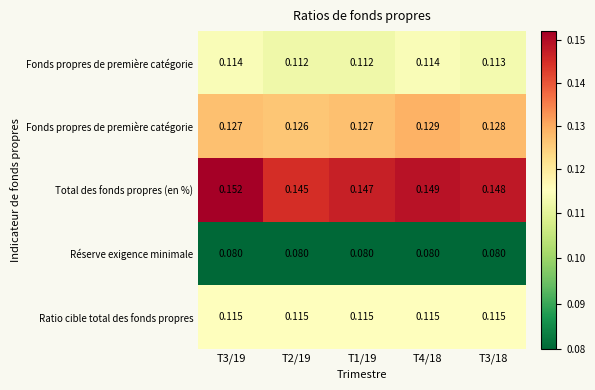

At how many categories does at least one series exceed 0?

5